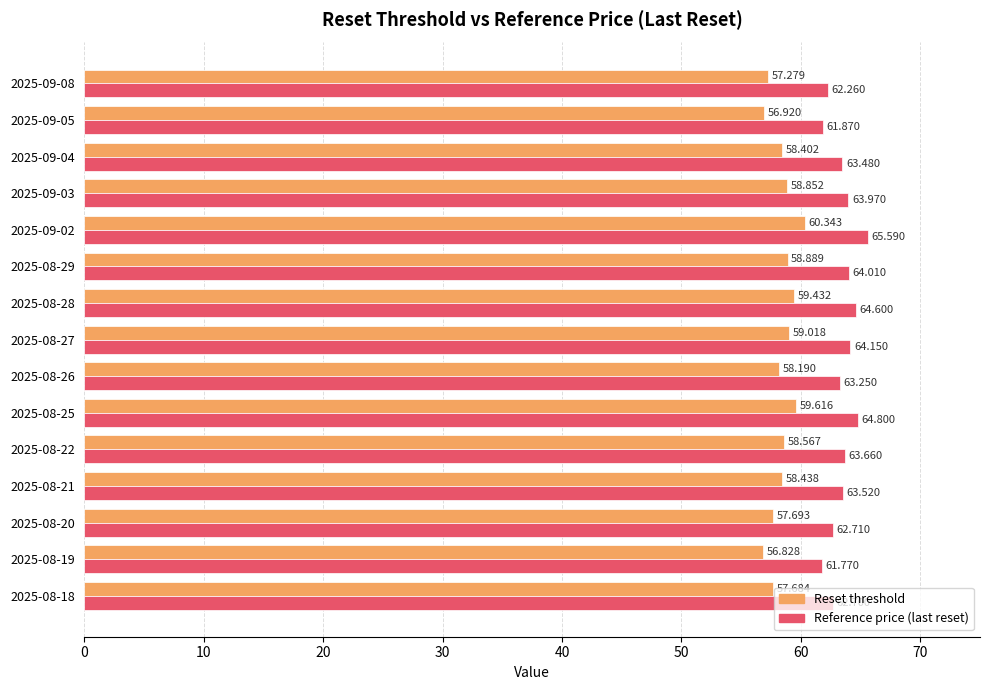

What is the difference between the second highest and minimum values in the Reference price (last reset) series?

3.0